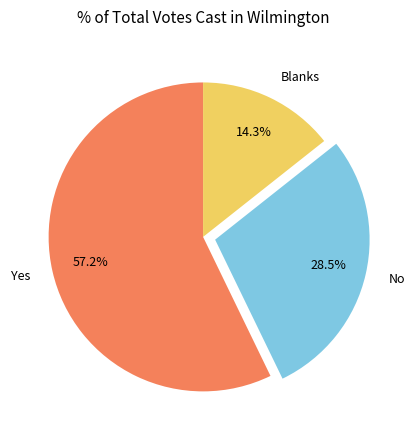

To the nearest percent, what is the difference between the Yes and Blanks slice percentages?

43%